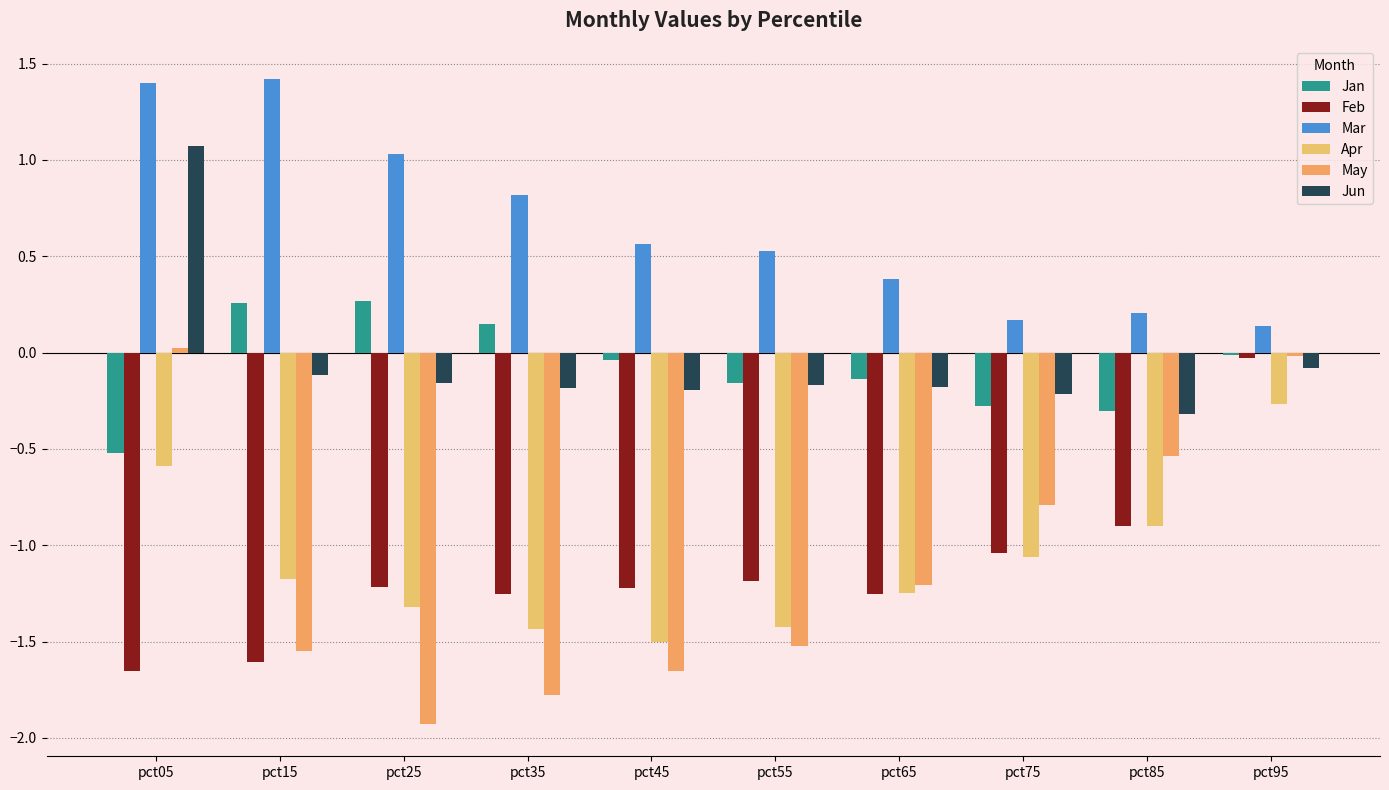

How many values in Jun are above zero?

1